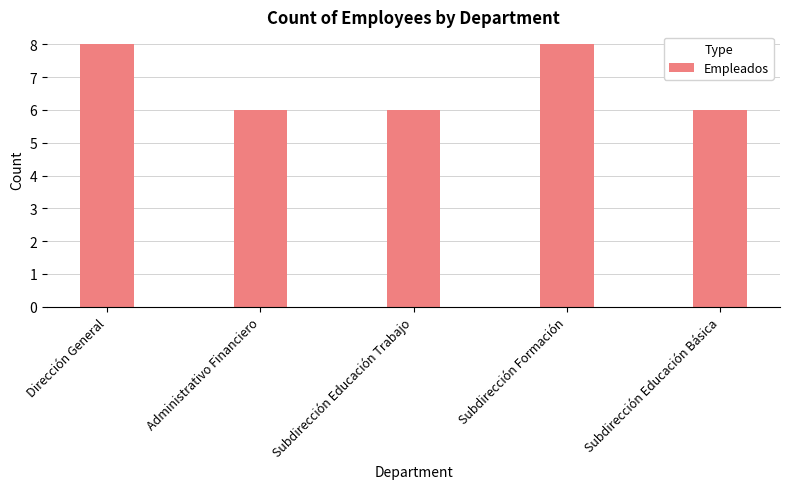

Are the bars grouped side by side (vs. stacked)?

No